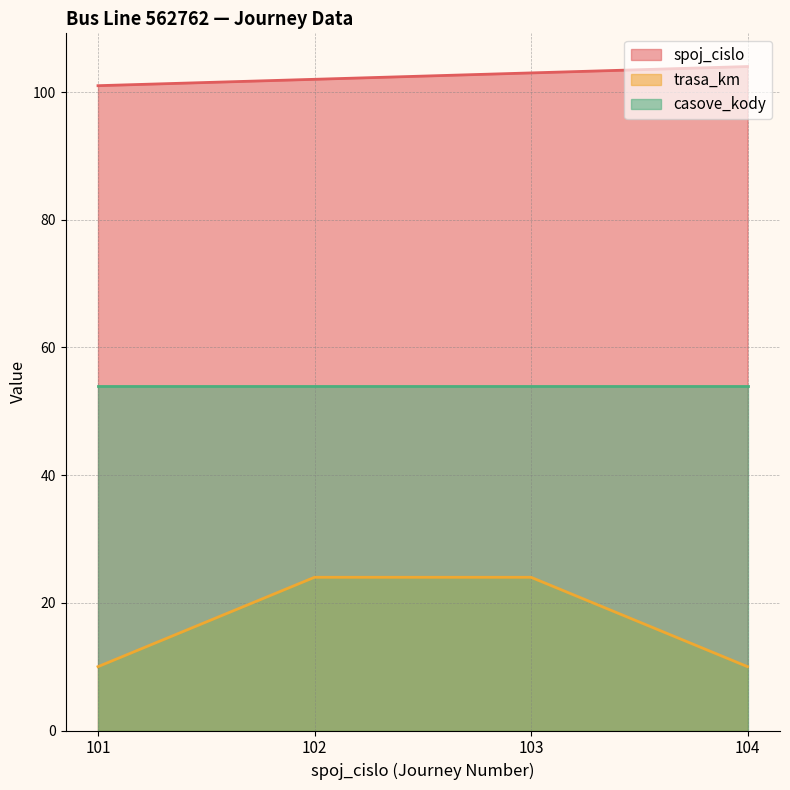

What is the sum of the trasa_km values at 104 and 103?

34